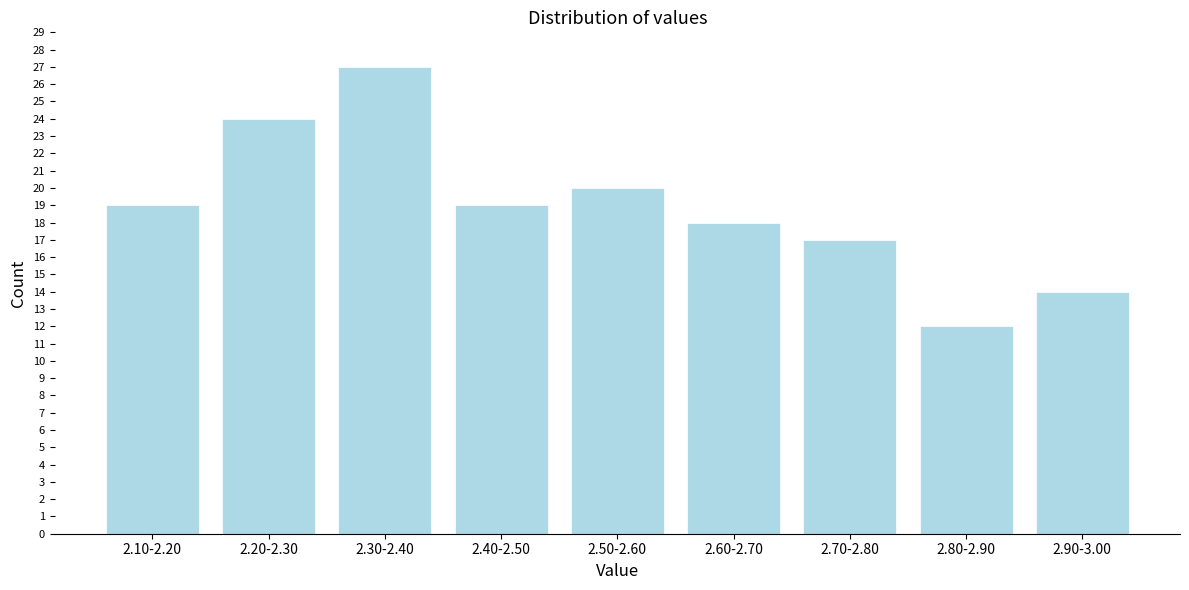

Reading left to right, list all the values displayed in this chart.

19	24	27	19	20	18	17	12	14